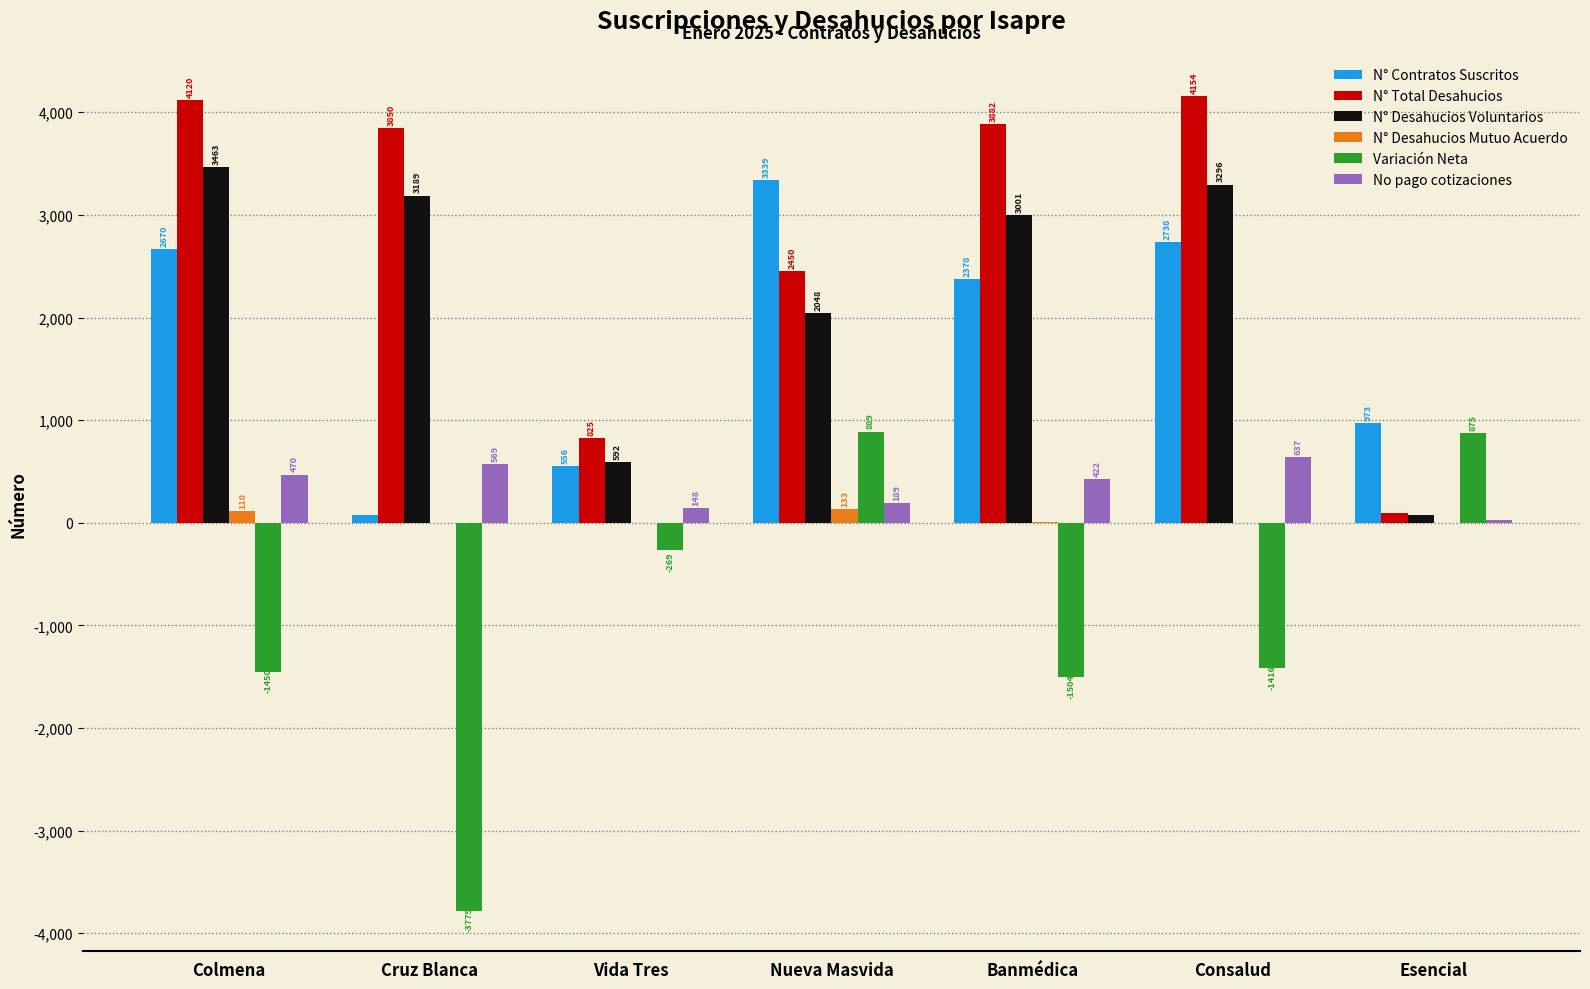

What are all the series names shown in the legend?

N° Contratos Suscritos, N° Total Desahucios, N° Desahucios Voluntarios, N° Desahucios Mutuo Acuerdo, Variación Neta, No pago cotizaciones